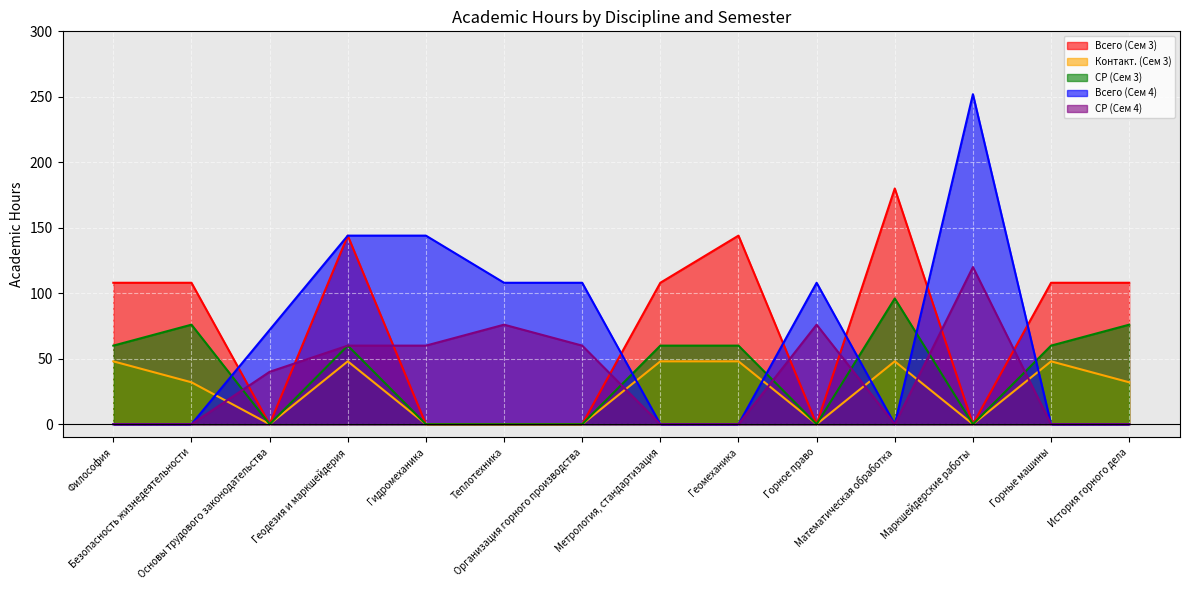

Where do СР (Сем 4) and СР (Сем 3) first cross each other?

Безопасность жизнедеятельности and Основы трудового законодательства